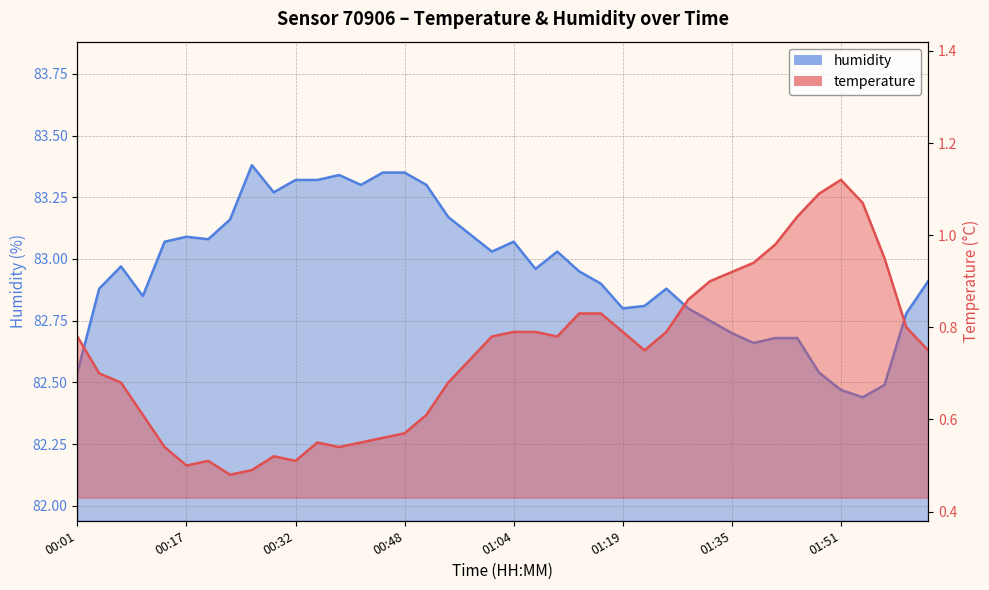

Reading right to left, extract all data points from this chart.

temperature: 02:03=0.8	02:00=0.8	01:57=0.9	01:54=1.1	01:51=1.1	01:48=1.1	01:44=1.0	01:41=1.0	01:38=0.9	01:35=0.9	01:32=0.9	01:29=0.9	01:25=0.8	01:22=0.8	01:19=0.8	01:16=0.8	01:13=0.8	01:10=0.8	01:07=0.8	01:04=0.8	01:00=0.8	00:57=0.7	00:54=0.7	00:51=0.6	00:48=0.6	00:45=0.6	00:42=0.6	00:39=0.5	00:35=0.6	00:32=0.5	00:29=0.5	00:26=0.5	00:23=0.5	00:20=0.5	00:17=0.5	00:13=0.5	00:10=0.6	00:07=0.7	00:04=0.7	00:01=0.8
humidity: 02:03=82.9	02:00=82.8	01:57=82.5	01:54=82.4	01:51=82.5	01:48=82.5	01:44=82.7	01:41=82.7	01:38=82.7	01:35=82.7	01:32=82.8	01:29=82.8	01:25=82.9	01:22=82.8	01:19=82.8	01:16=82.9	01:13=83.0	01:10=83.0	01:07=83.0	01:04=83.1	01:00=83.0	00:57=83.1	00:54=83.2	00:51=83.3	00:48=83.3	00:45=83.3	00:42=83.3	00:39=83.3	00:35=83.3	00:32=83.3	00:29=83.3	00:26=83.4	00:23=83.2	00:20=83.1	00:17=83.1	00:13=83.1	00:10=82.8	00:07=83.0	00:04=82.9	00:01=82.5